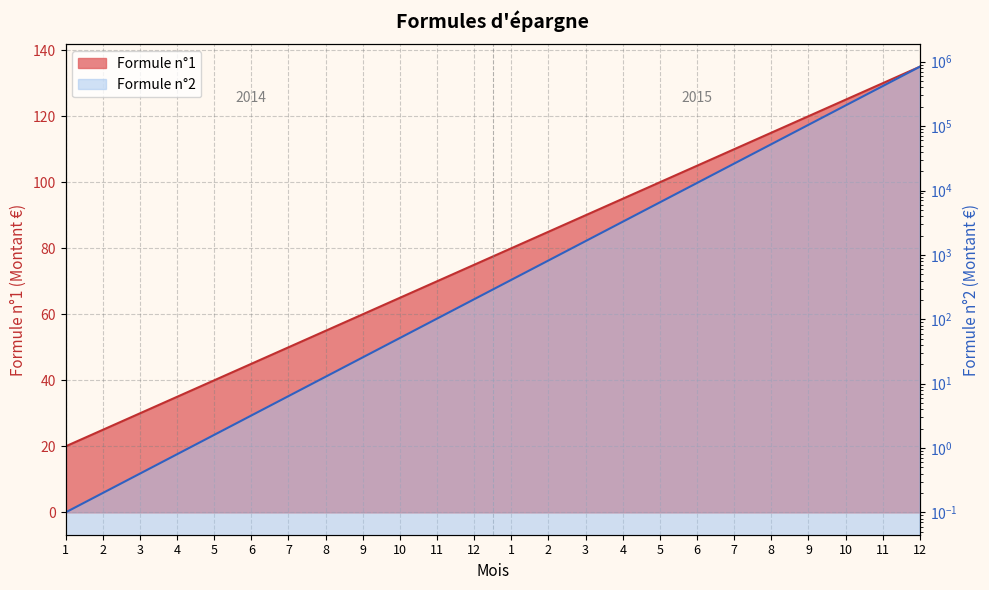

List the series in order of their peak value, highest first.

Formule n°2, Formule n°1